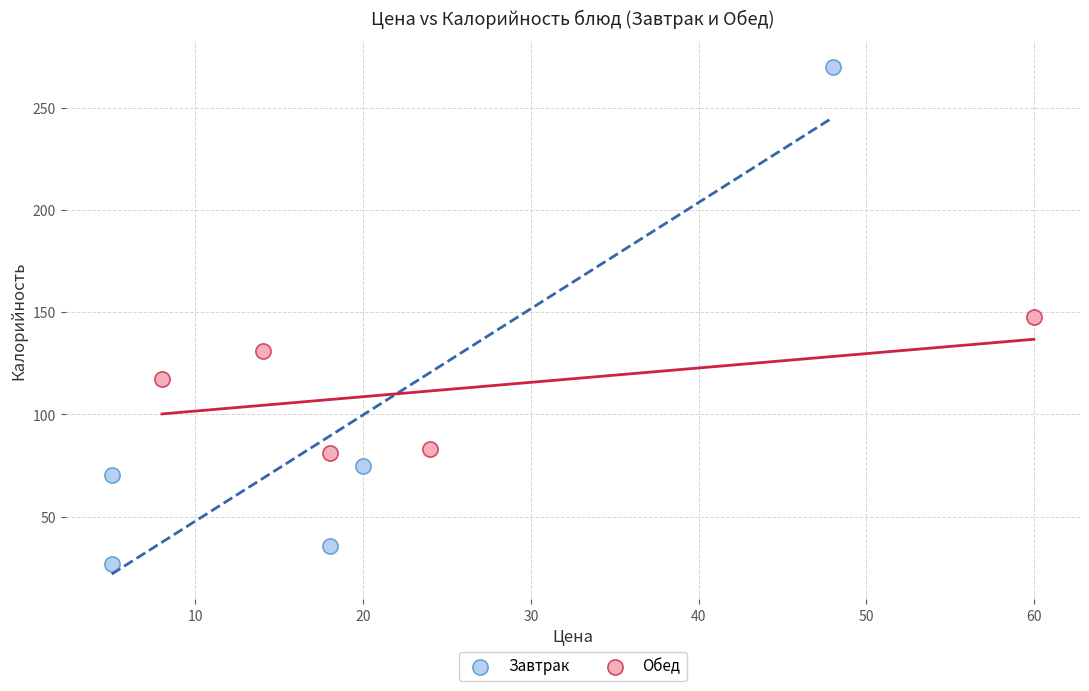

Which series reaches the maximum Y coordinate?

Завтрак